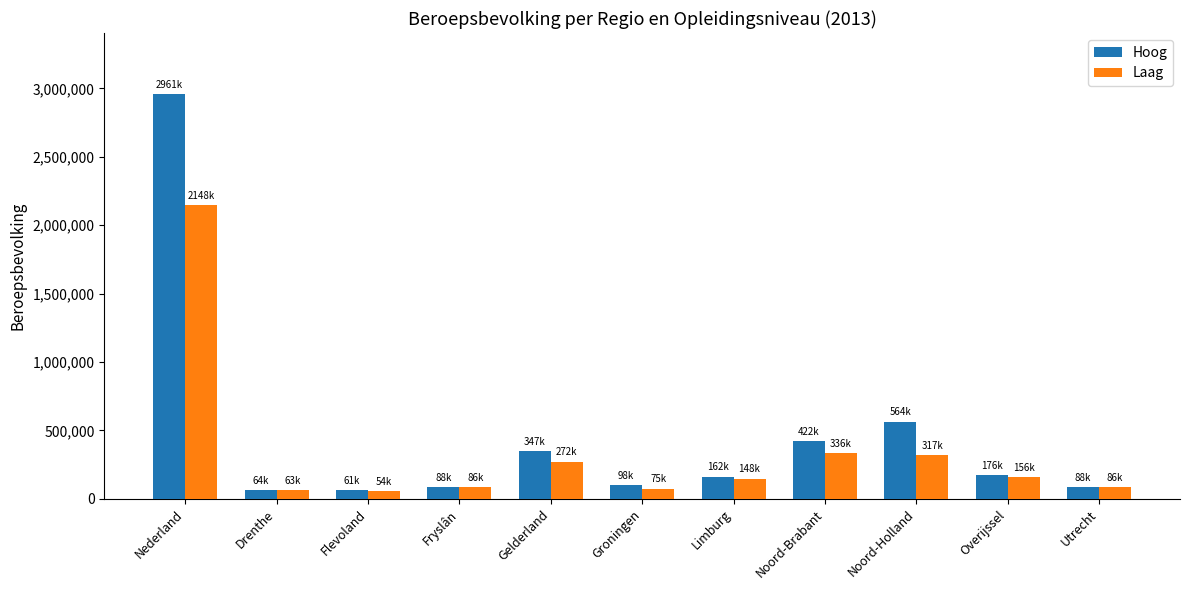

The Hoog series shows 347000 at Gelderland. True or false?

True